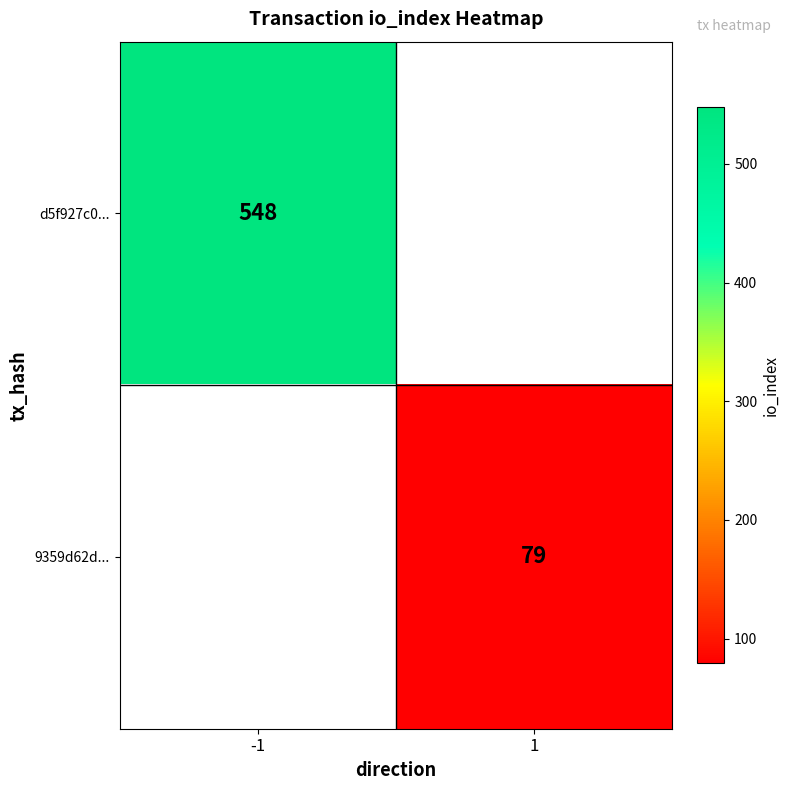

The value of 9359d62d... at 1 is 79. True or false?

True